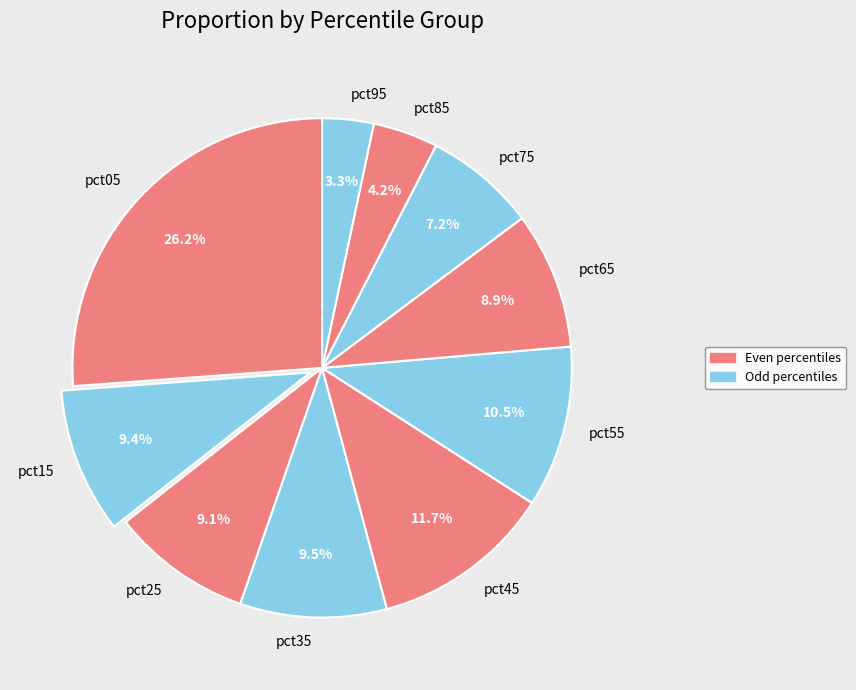

Do pct55 and pct35 together represent more than half of the pie?

No